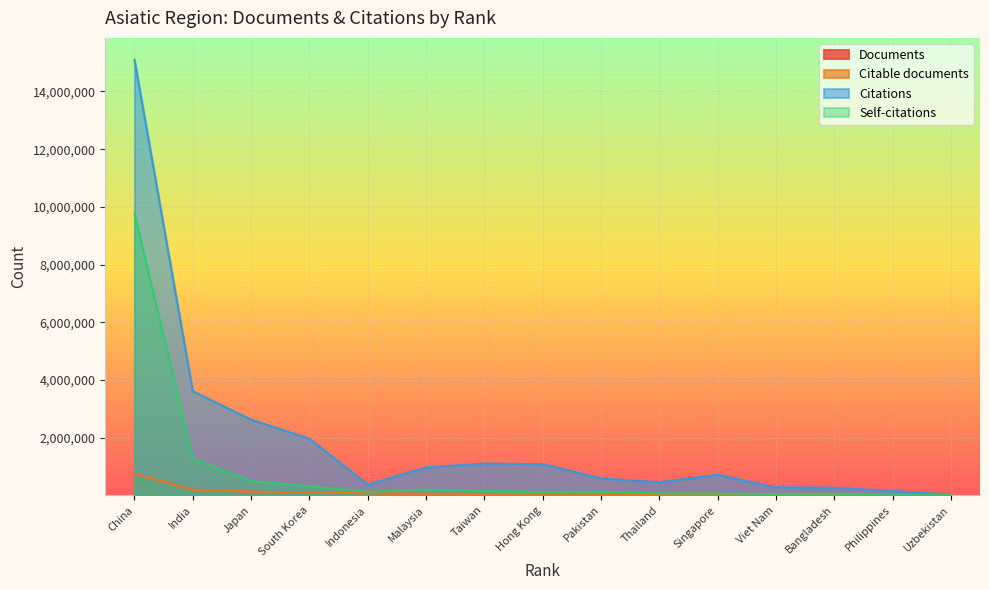

List the labels in order of Citations value, largest first.

China, India, Japan, South Korea, Taiwan, Hong Kong, Malaysia, Singapore, Pakistan, Thailand, Indonesia, Viet Nam, Bangladesh, Philippines, Uzbekistan